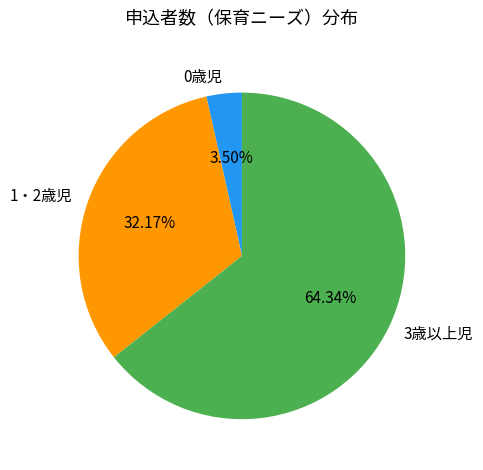

How many slices are in this pie chart?

3